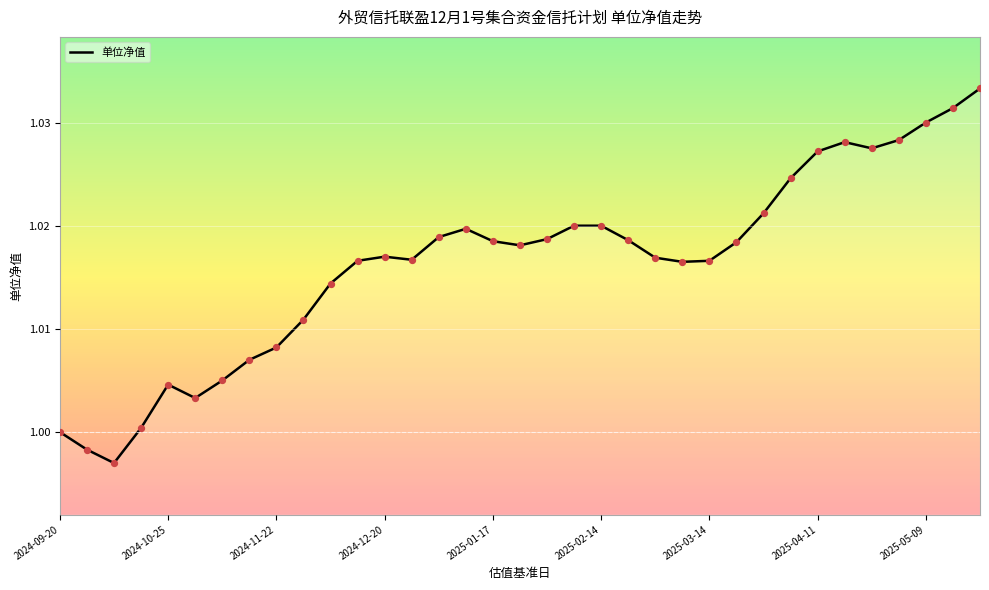

True or false: the data shows 0.6 at 2024-09-20.

False